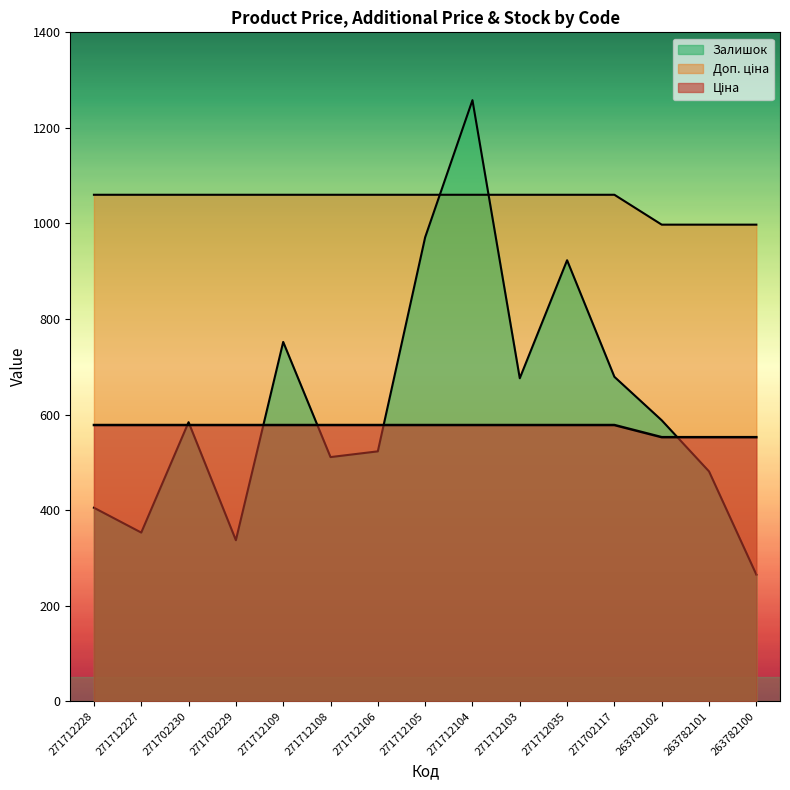

What is the sum of all Доп. ціна values?

8595.4